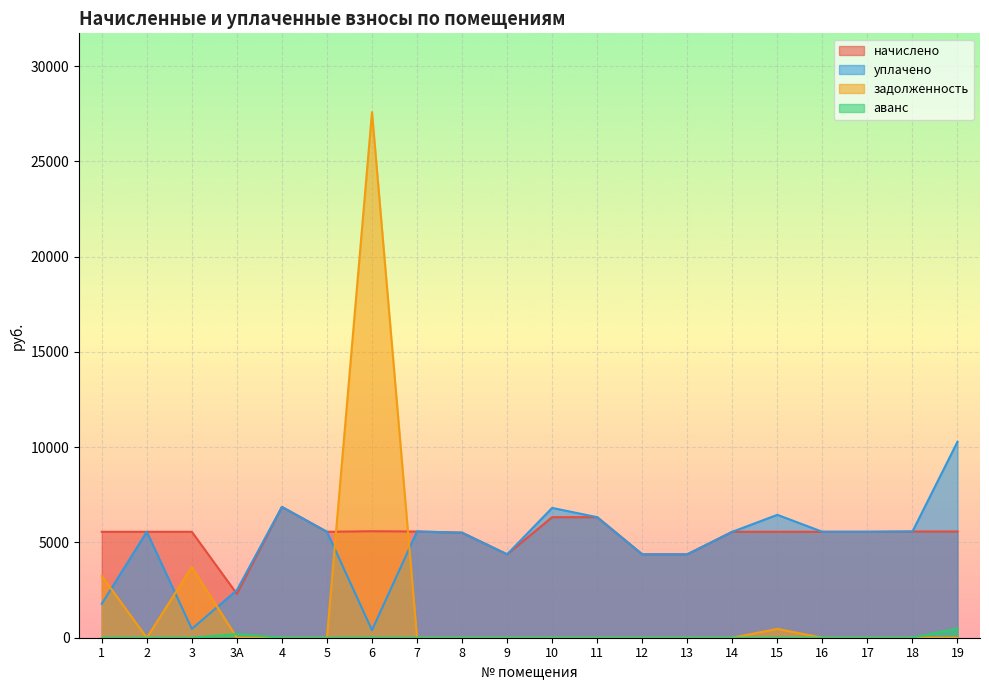

What is the difference between the задолженность values at 9 and 15?

463.4